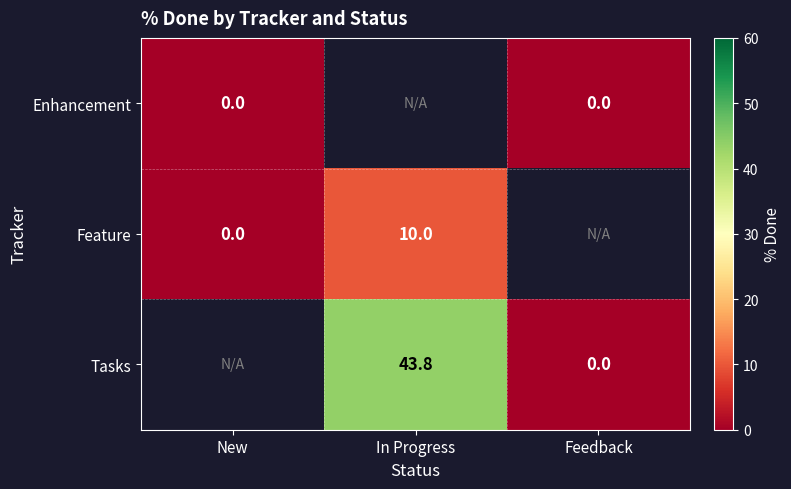

The Tasks series shows 73.4 at In Progress. True or false?

False